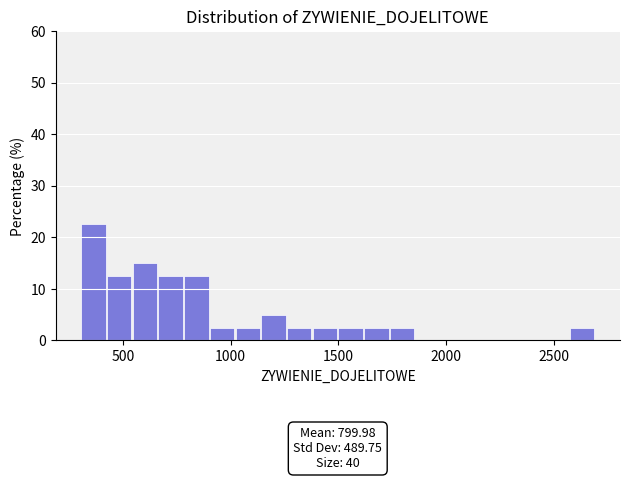

Read against the x-axis, roughly where is the centre of the tallest bar?

350